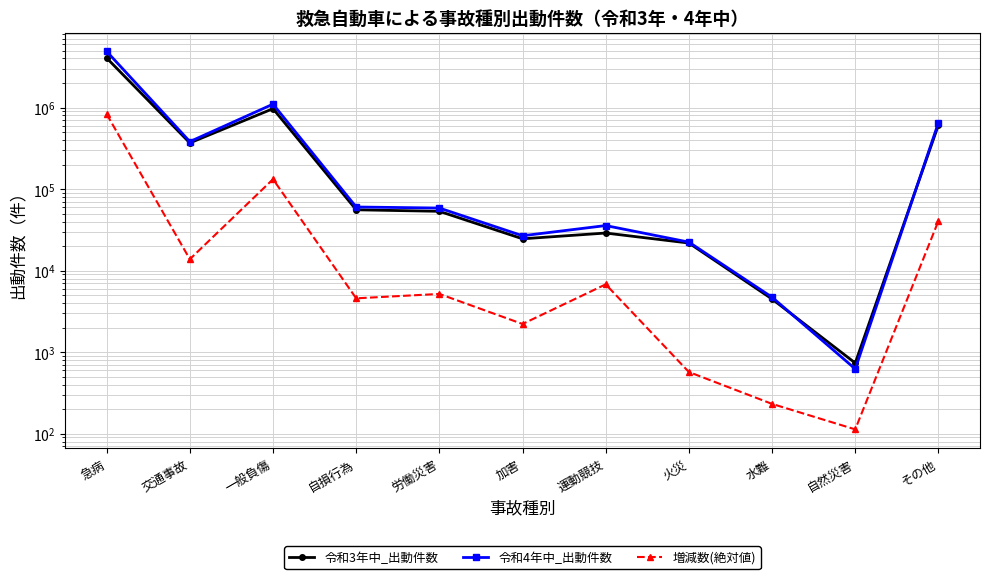

Which series has the largest range (max minus min)?

令和4年中_出動件数